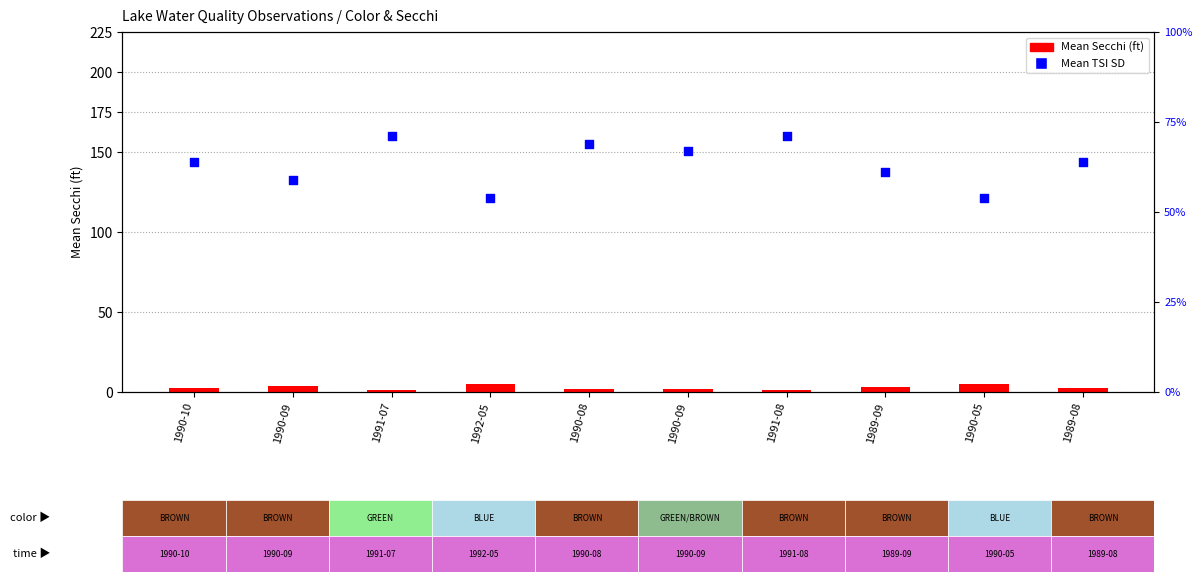

What is the total value across all series at 1990-08?

70.8